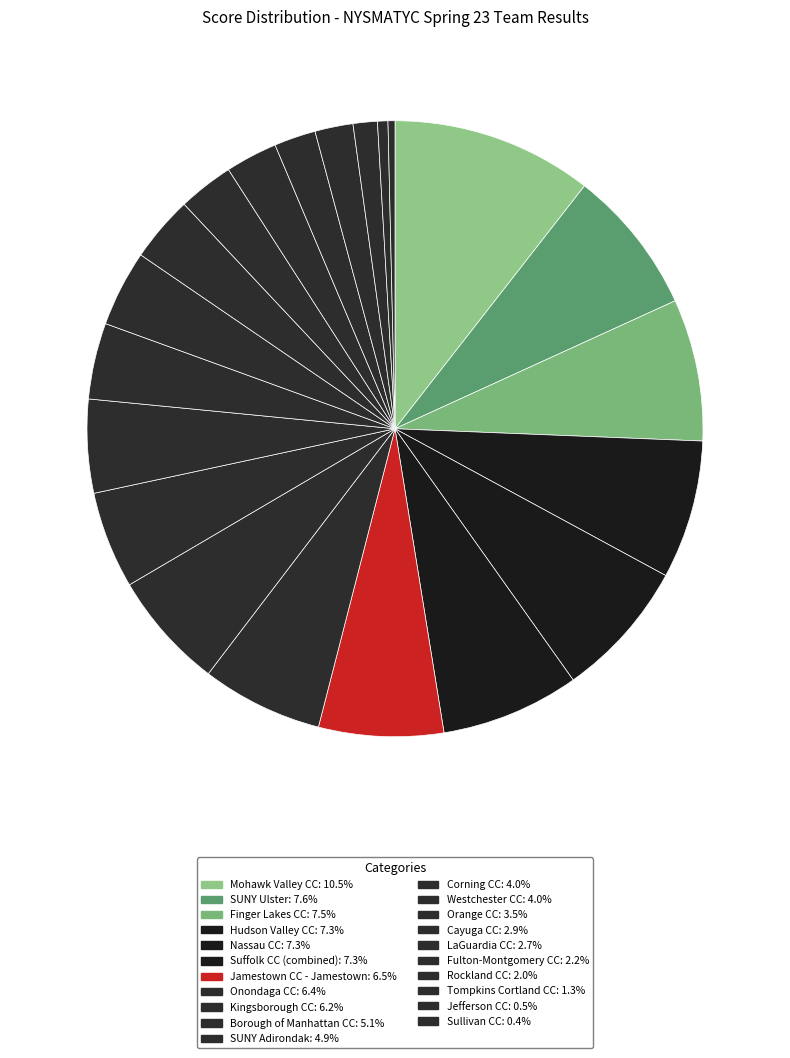

Is the sum of Onondaga CC and Orange CC greater than half?

No